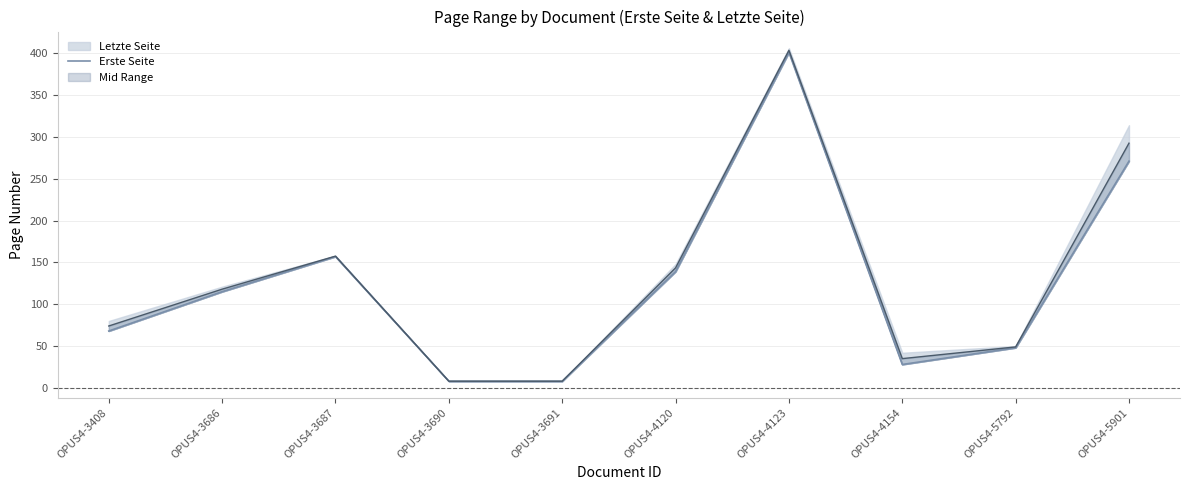

Where is the first local maximum?

OPUS4-3687